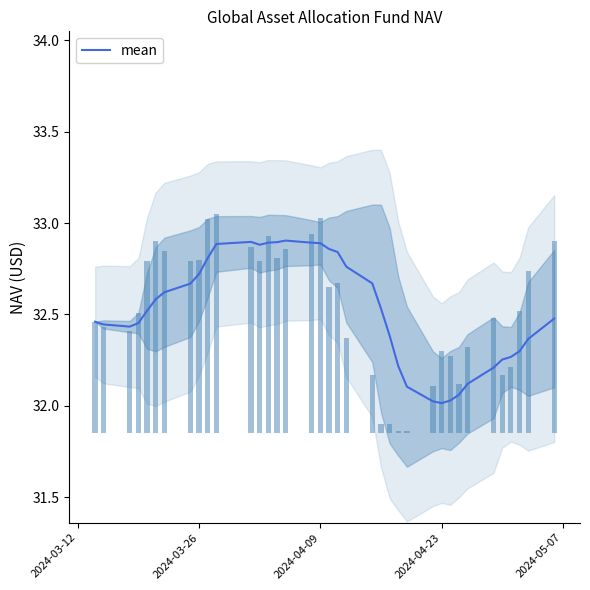

Is it true that mean equals 53.1 at 2024-03-26?

False